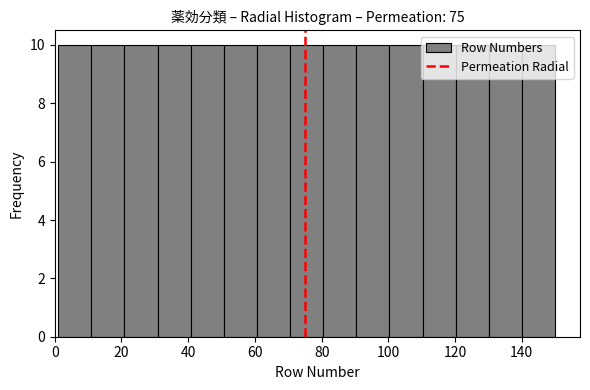

Reading left to right, list every bar in this chart as the range it spans on the x-axis followed by its height. Neither the bar edges nor the heights are printed on the chart, so give them approximately, as read against the axes.

2 to 10: 10
10 to 20: 10
20 to 30: 10
30 to 40: 10
40 to 50: 10
50 to 60: 10
60 to 70: 10
70 to 80: 10
80 to 90: 10
90 to 100: 10
100 to 110: 10
110 to 120: 10
120 to 130: 10
130 to 140: 10
140 to 150: 10